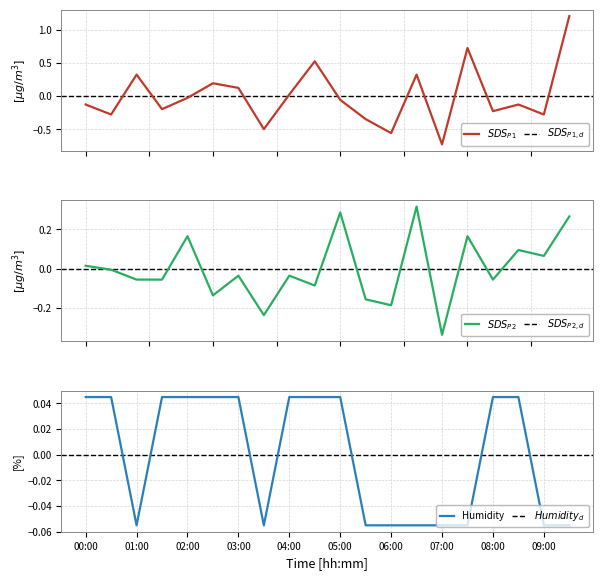

True or false: Humidity has a value of -0.0 at 03:30.

False